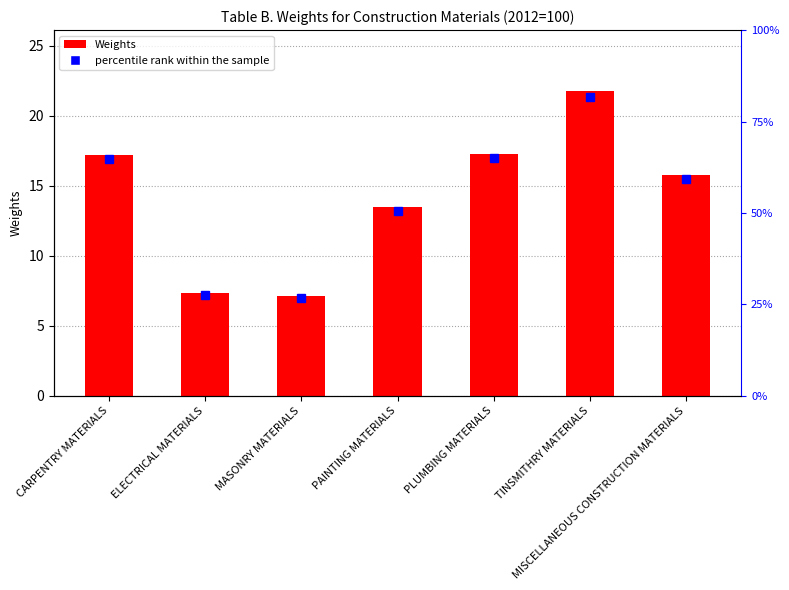

Approximately how many times larger is the value at PLUMBING MATERIALS compared to PAINTING MATERIALS?

1.3